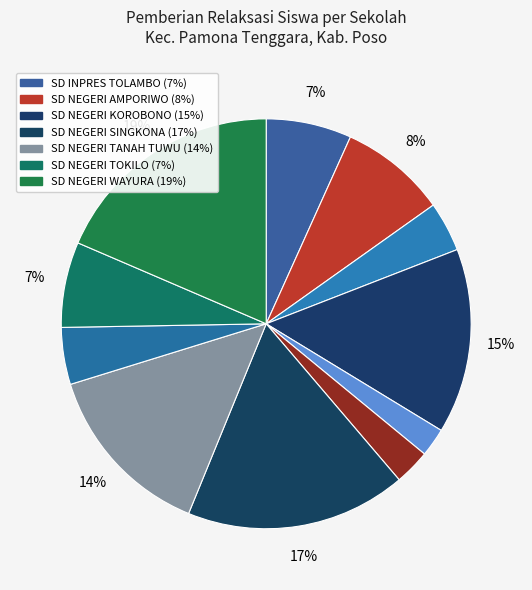

Count the number of slices in the pie.

11